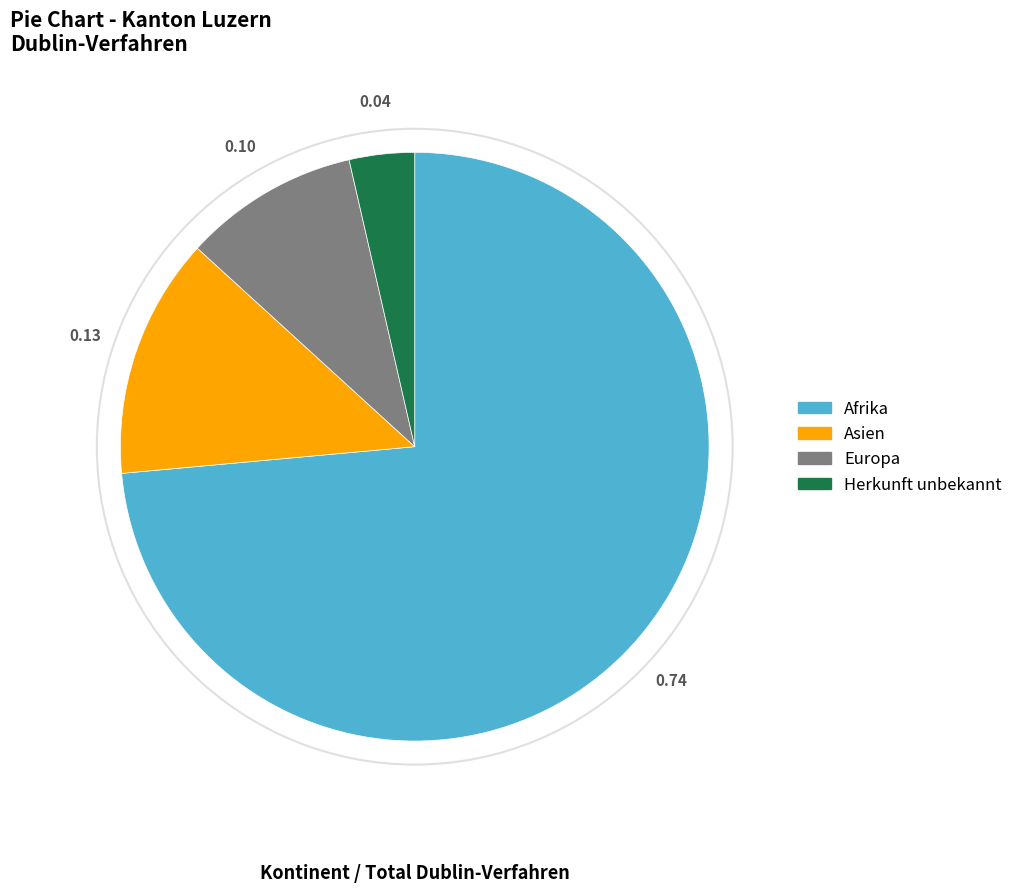

Combined, do Europa and Afrika account for over 50%?

Yes